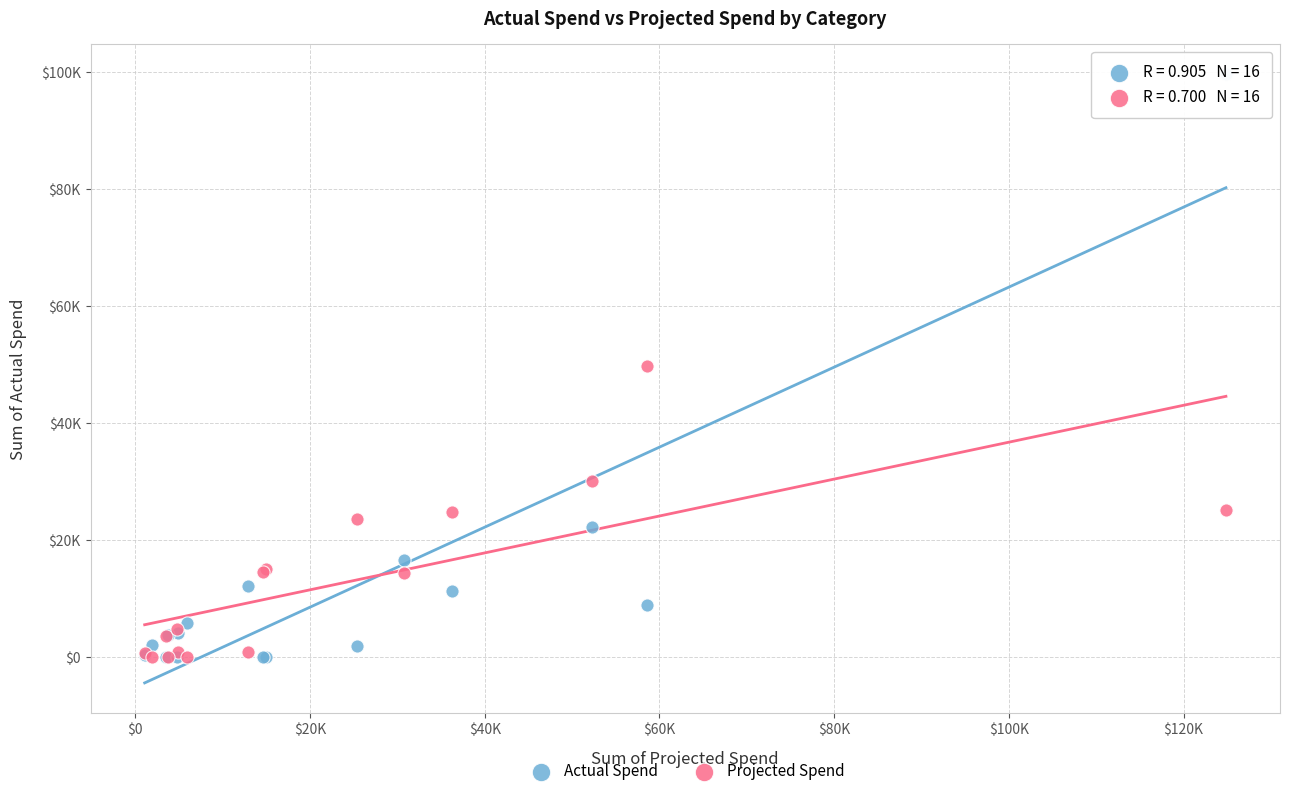

What are all the series names shown in the legend?

Actual Spend, Projected Spend